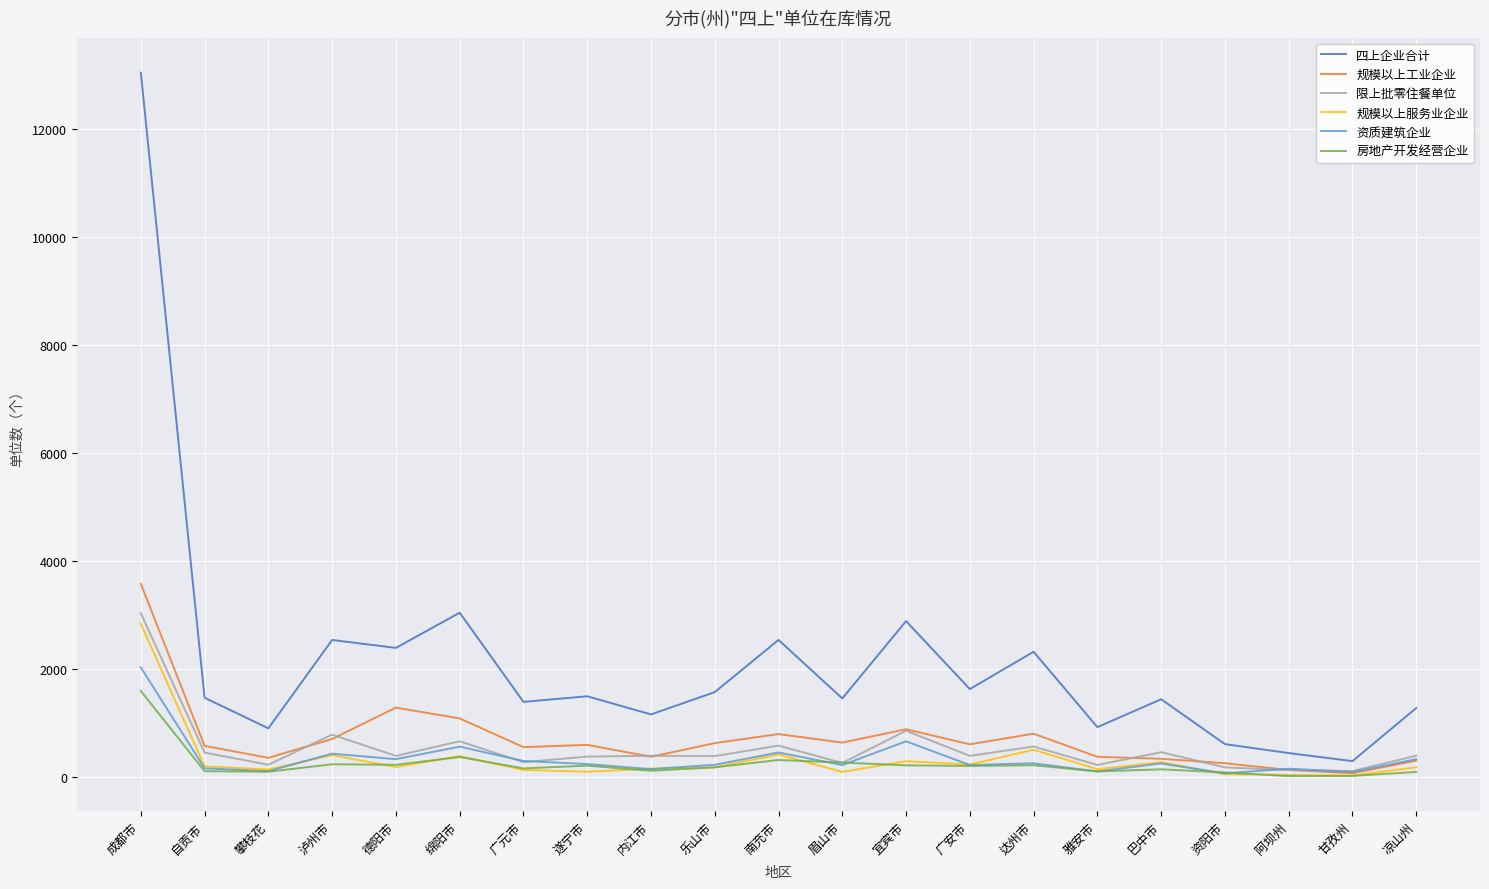

Which series has the largest range (max minus min)?

四上企业合计